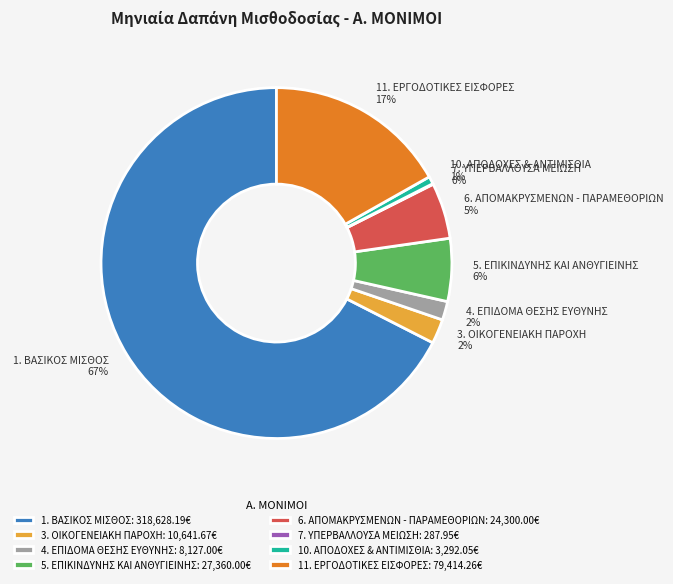

To the nearest percent, what is the average slice percentage?

12%